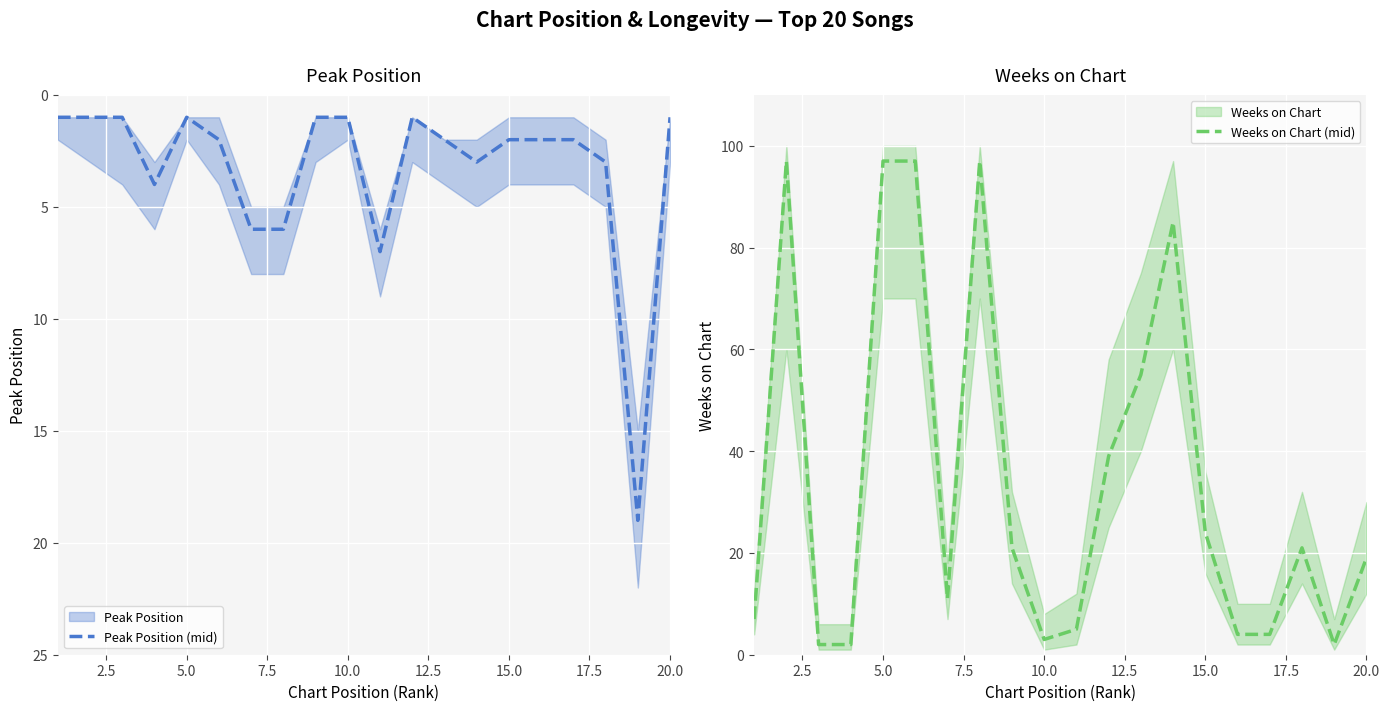

What is the difference between the second highest and minimum values in the Weeks on Chart (mid) series?

95